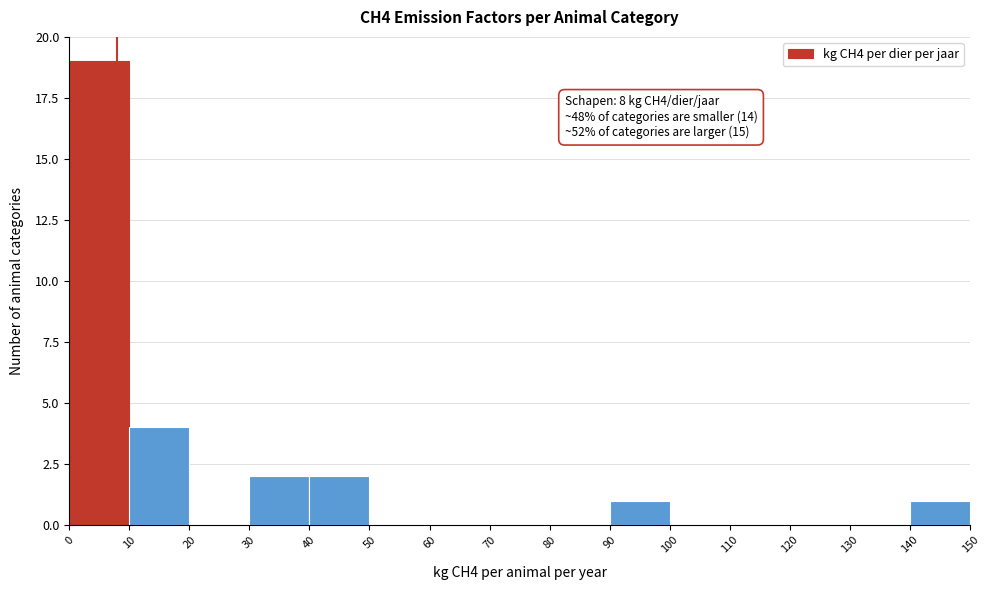

Which range on the x-axis has the tallest bar?

0 to 10